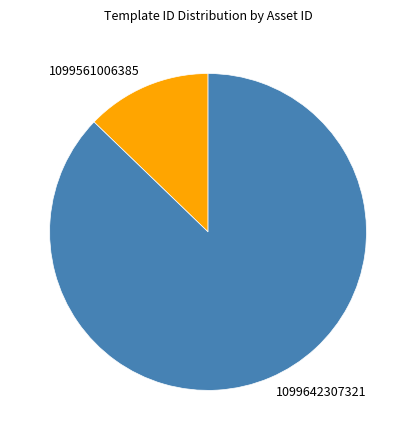

What is the largest slice in the pie chart?

1099642307321